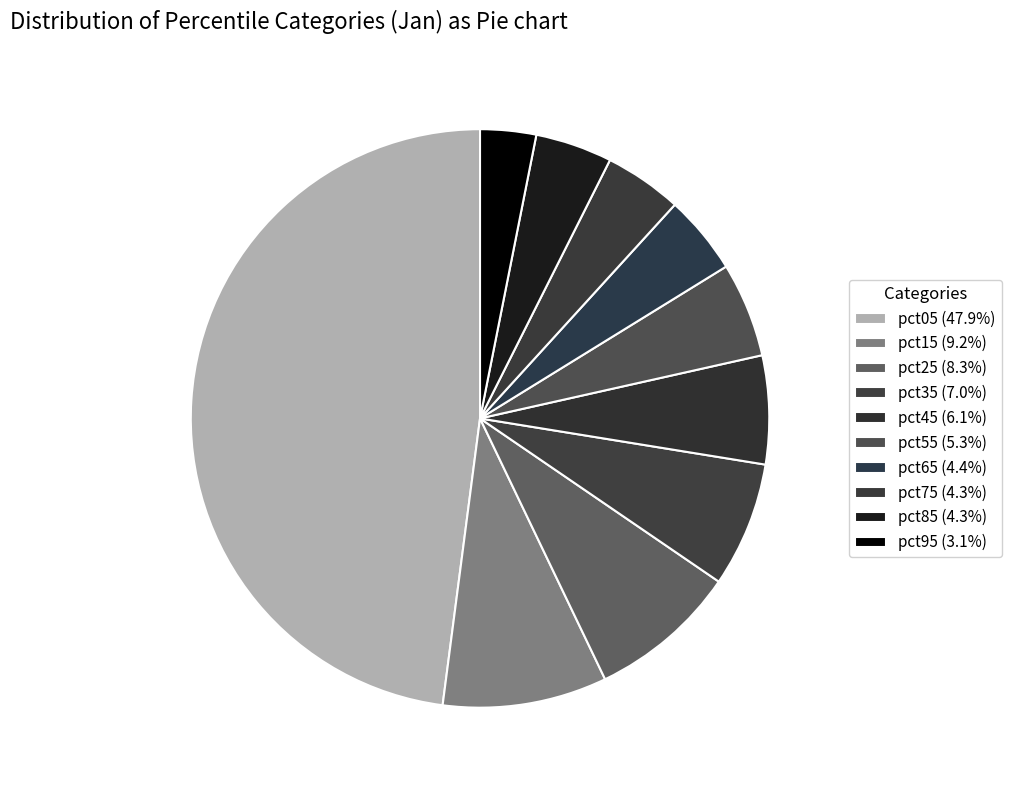

To the nearest percent, what is the combined percentage of pct85 and pct65?

9%